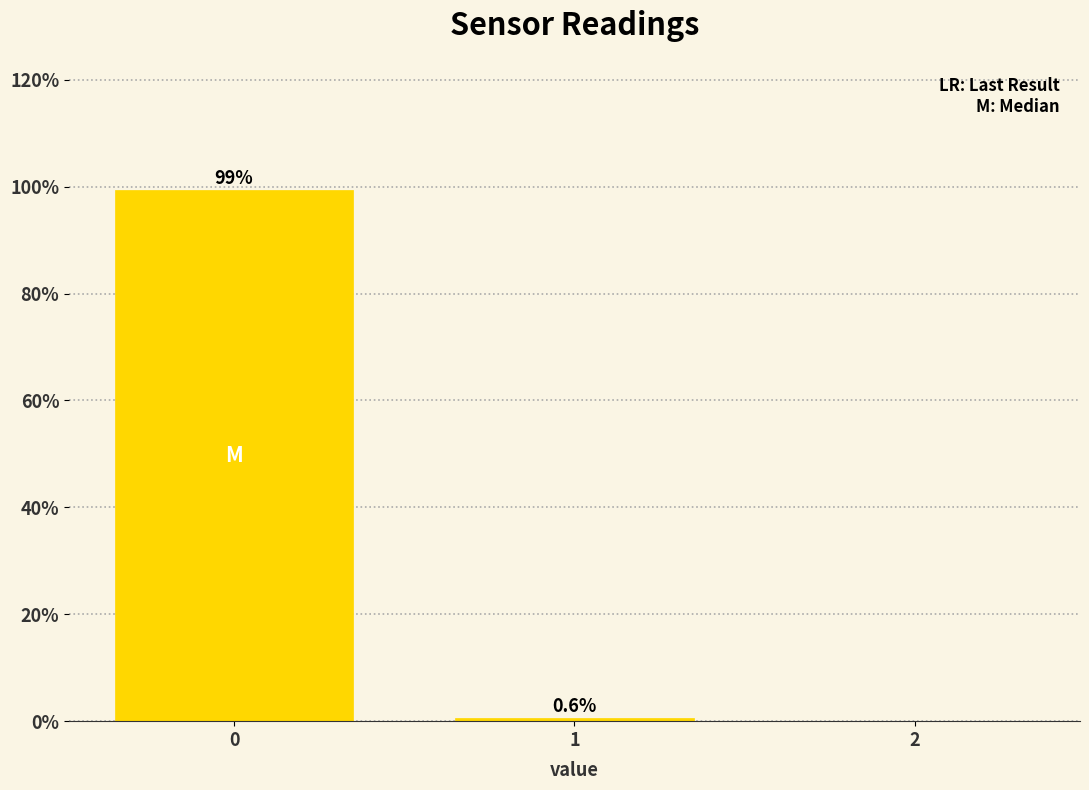

Reading left to right, extract all data points from this chart.

0=99.4	1=0.6	2=0.0